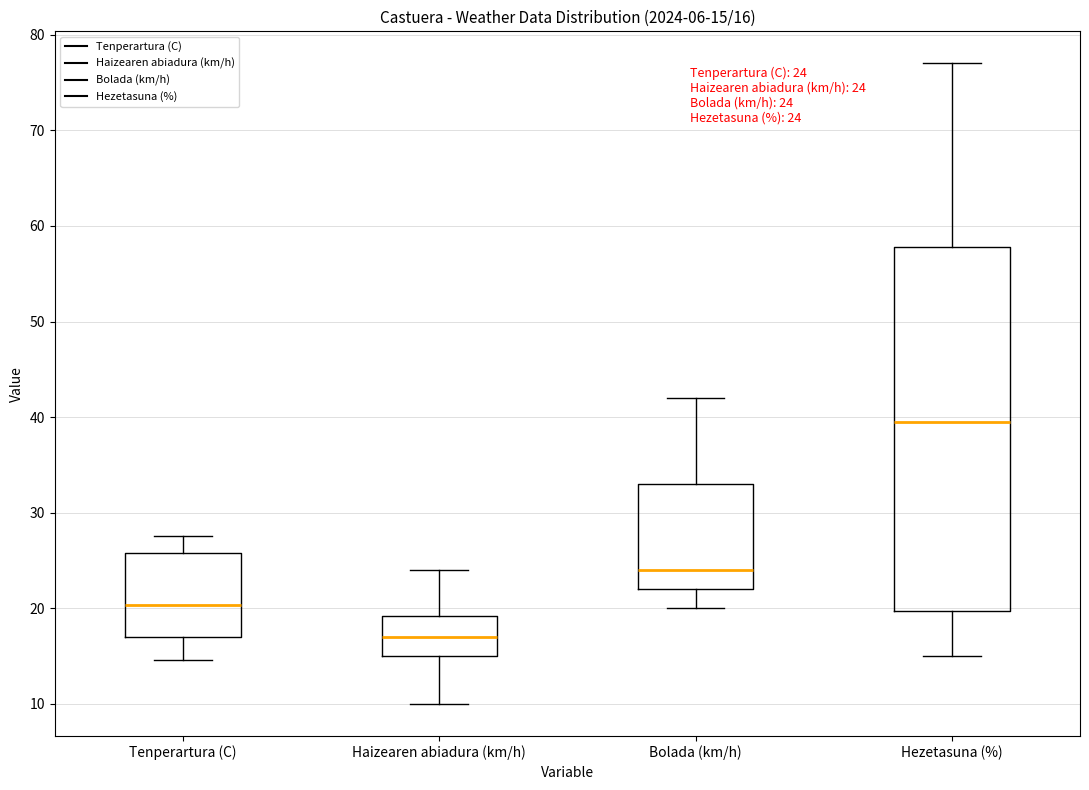

Comparing the boxes themselves (not the whiskers), which one is the tallest?

Hezetasuna (%)